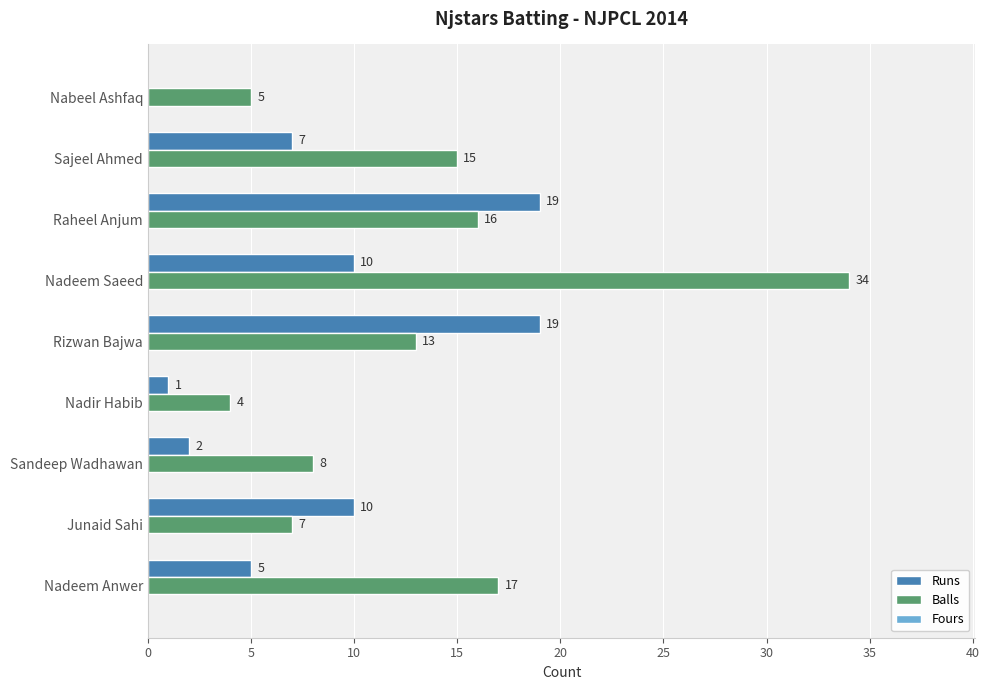

The value of Runs at Sajeel Ahmed is 5. True or false?

False